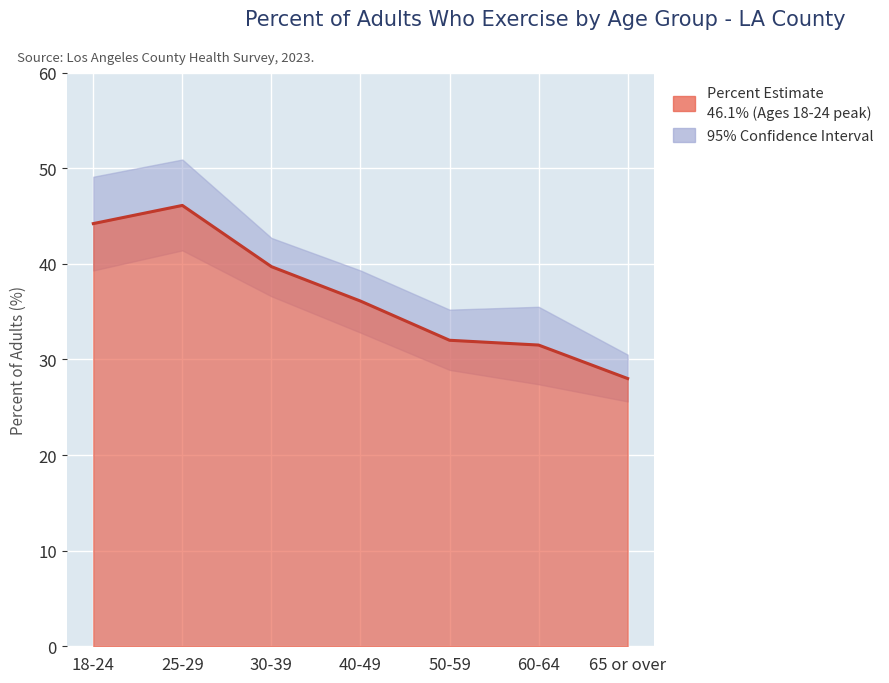

Where is 95% CI Upper nearest to the value 40?

40-49